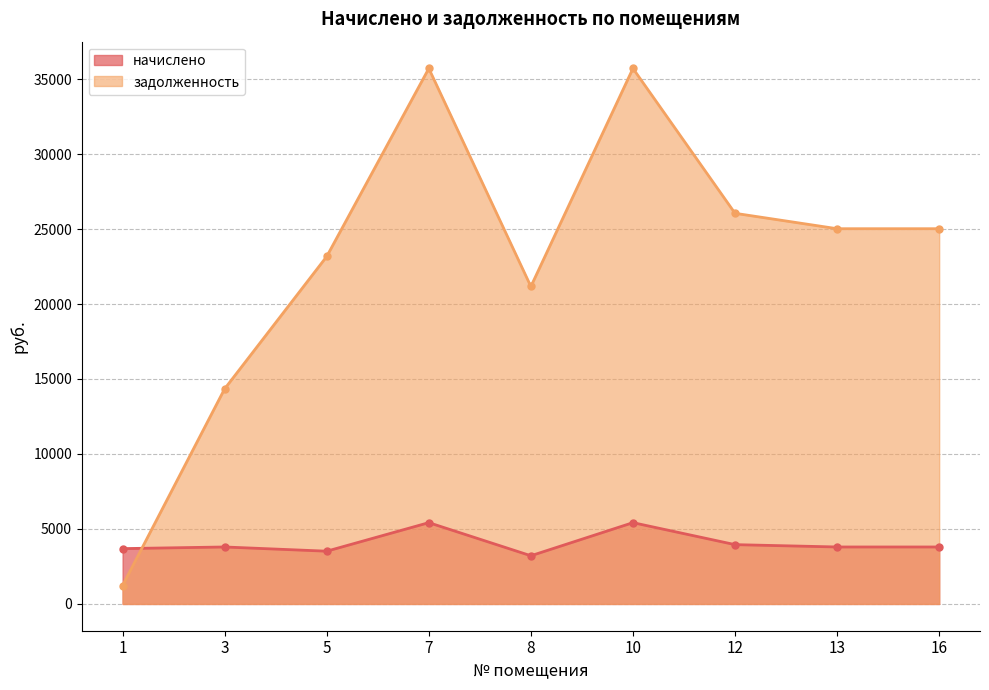

How many values in the задолженность series exceed 25021?

5